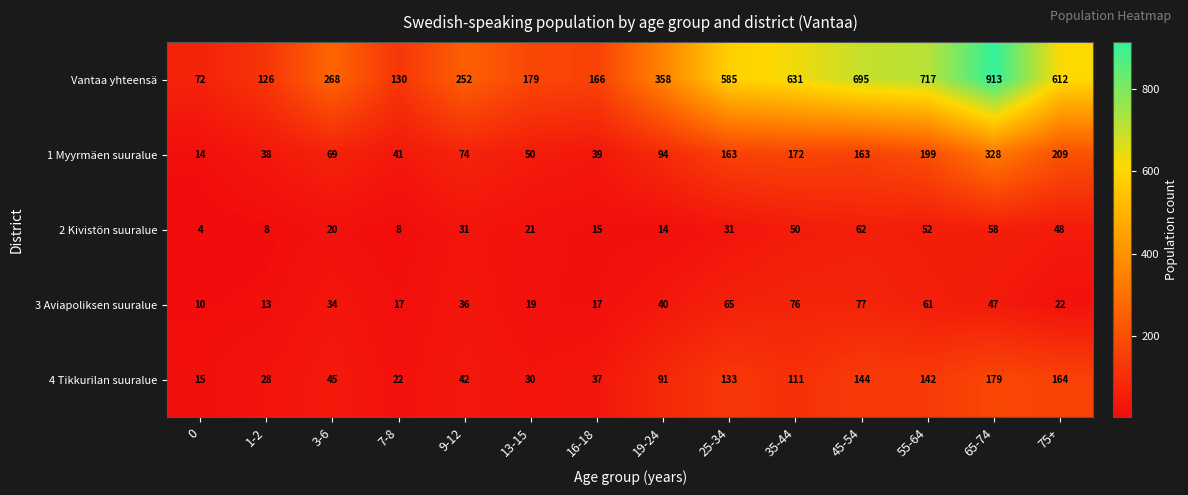

Count the number of data series in this chart.

5